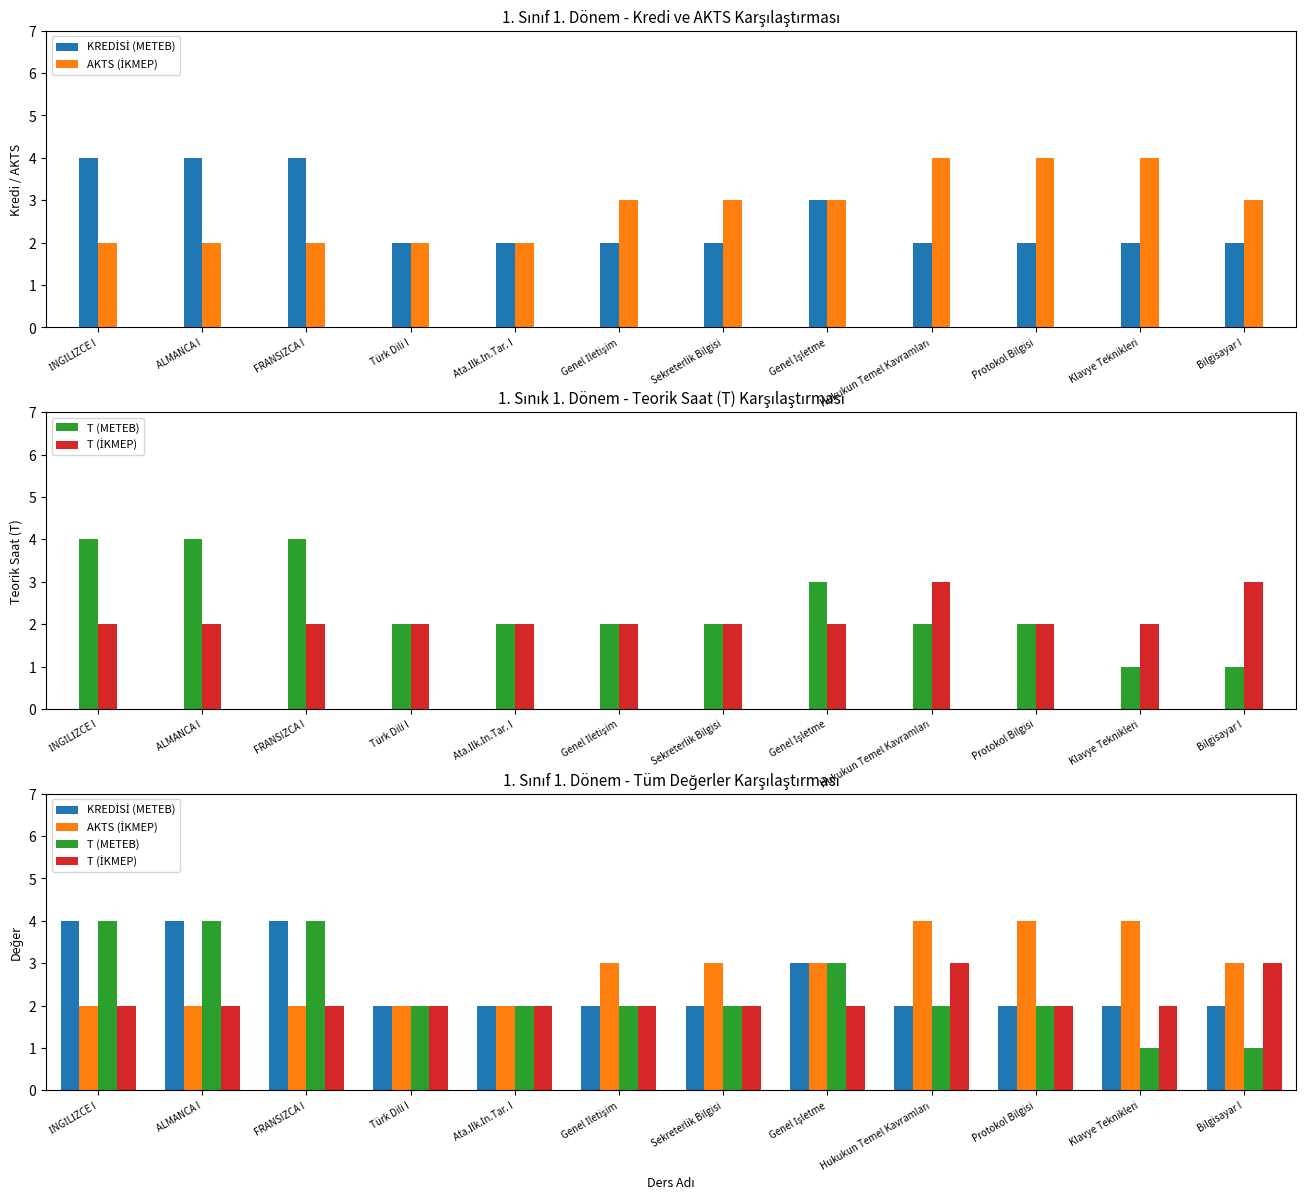

Rank the series at Genel İşletme from highest to lowest value.

KREDİSİ (METEB), AKTS (İKMEP), T (METEB), T (İKMEP)